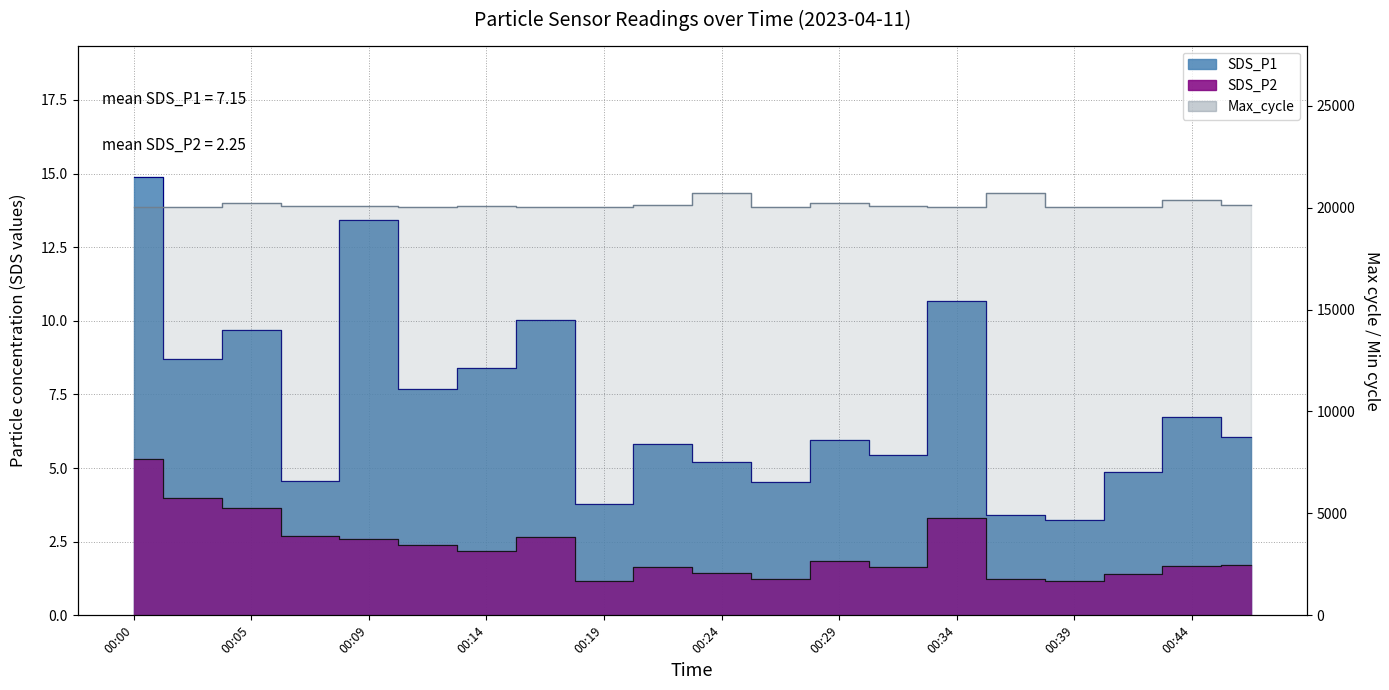

Does the chart display data point markers on the line(s)?

No